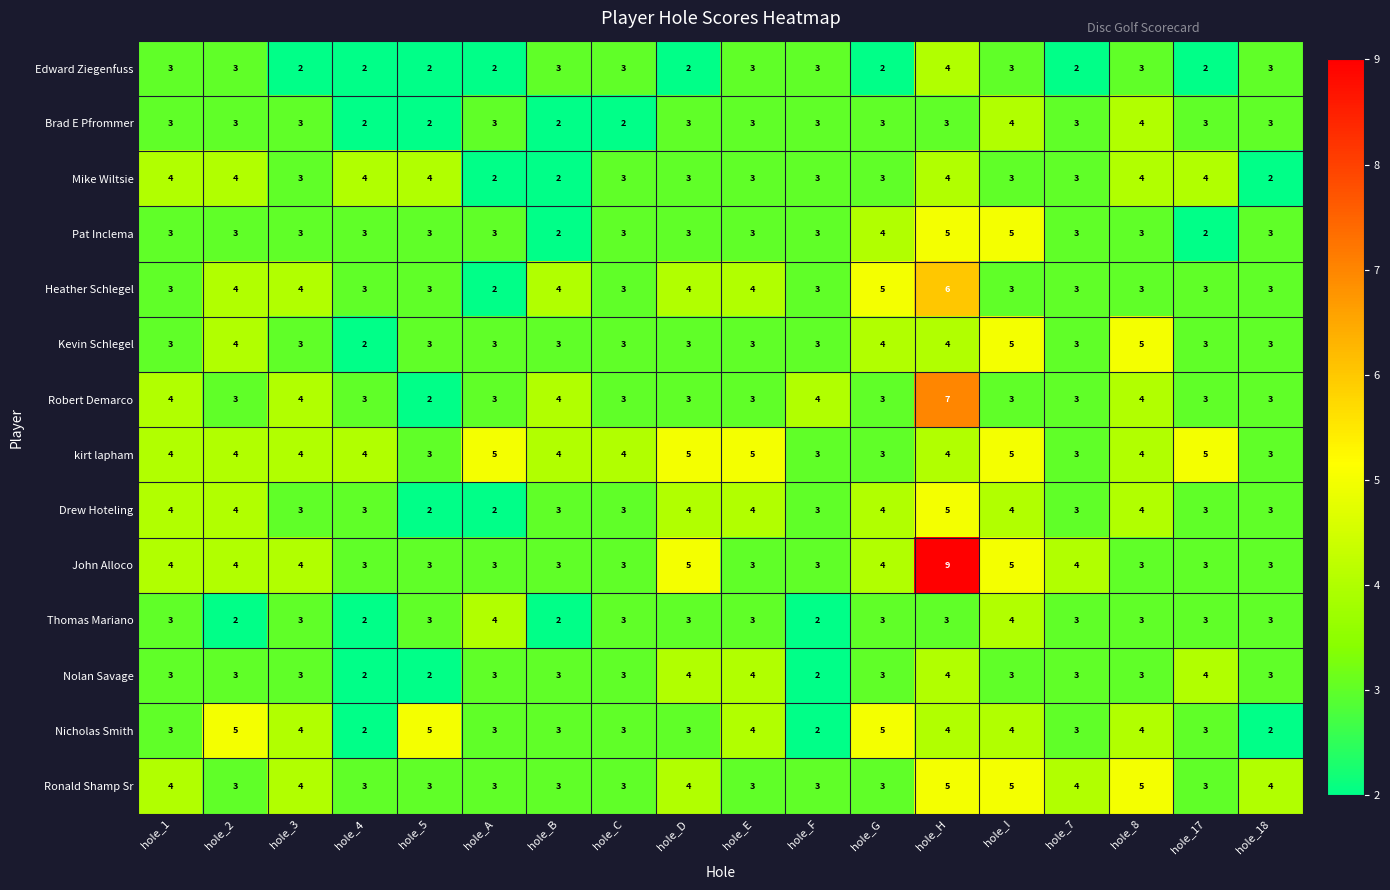

Is the value of Mike Wiltsie at hole_G greater than the value of John Alloco at hole_D?

No